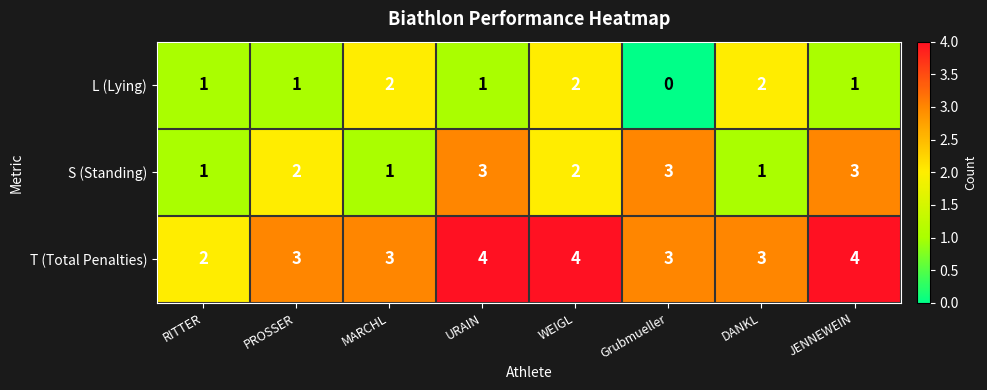

What is the sum of the T (Total Penalties) values at RITTER and MARCHL?

5